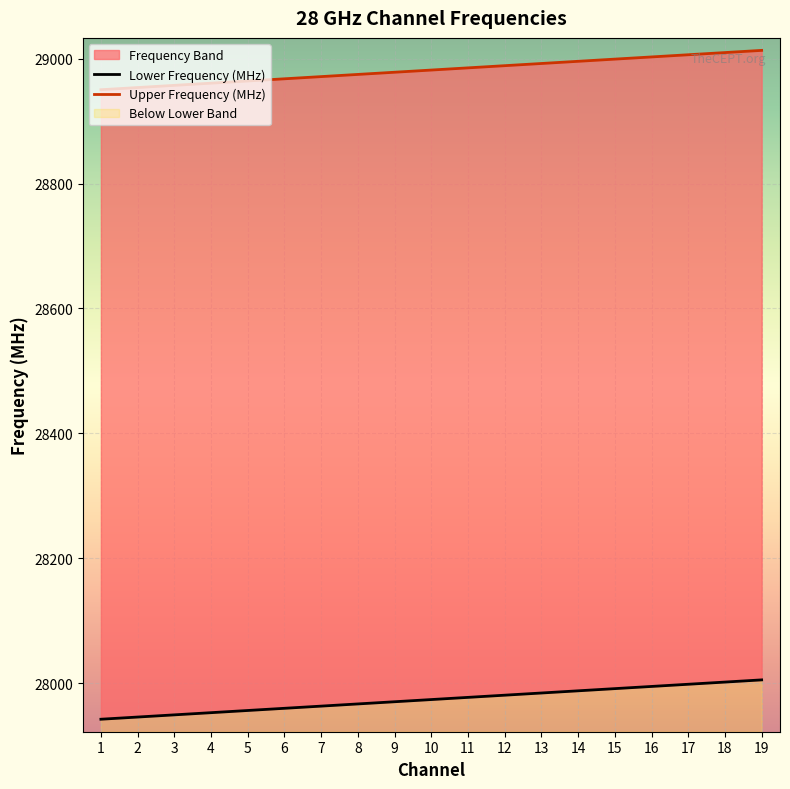

At which label is Lower Frequency (MHz) closest to 27973?

10